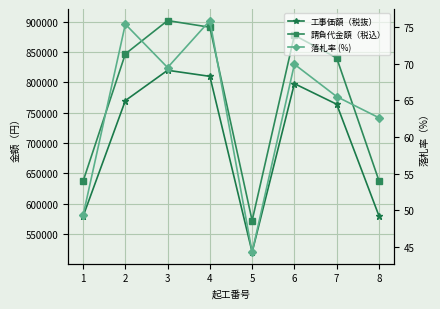

The value of 工事価額（税抜） at 5 is 520000.0. True or false?

True